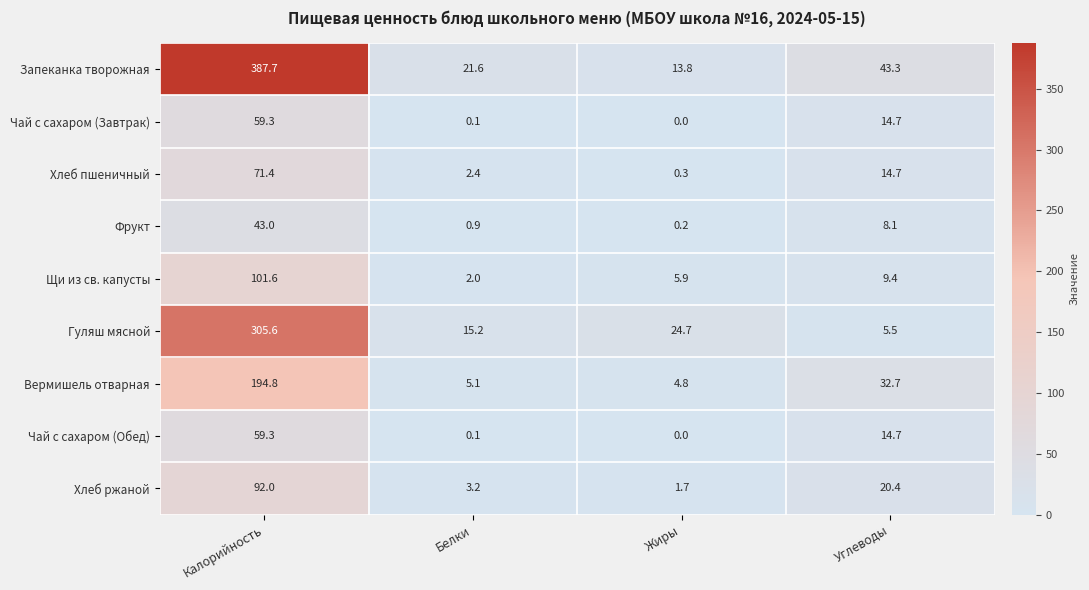

Rank the categories by Чай с сахаром (Завтрак) value from highest to lowest.

Калорийность, Углеводы, Белки, Жиры